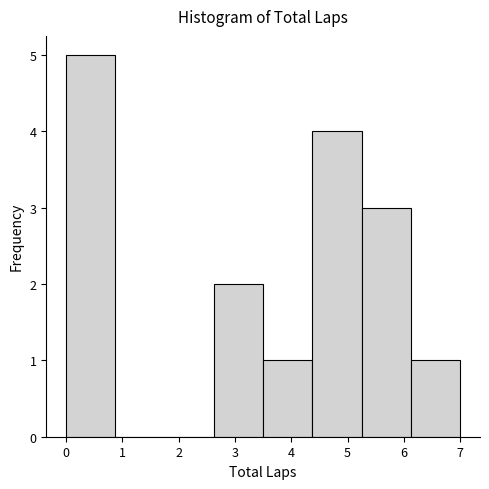

Reading left to right, list every bar in this chart as the range it spans on the x-axis followed by its height. Neither the bar edges nor the heights are printed on the chart, so give them approximately, as read against the axes.

0.0 to 0.9: 5
0.9 to 1.8: 0
1.8 to 2.6: 0
2.6 to 3.5: 2
3.5 to 4.4: 1
4.4 to 5.3: 4
5.3 to 6.1: 3
6.1 to 7.0: 1